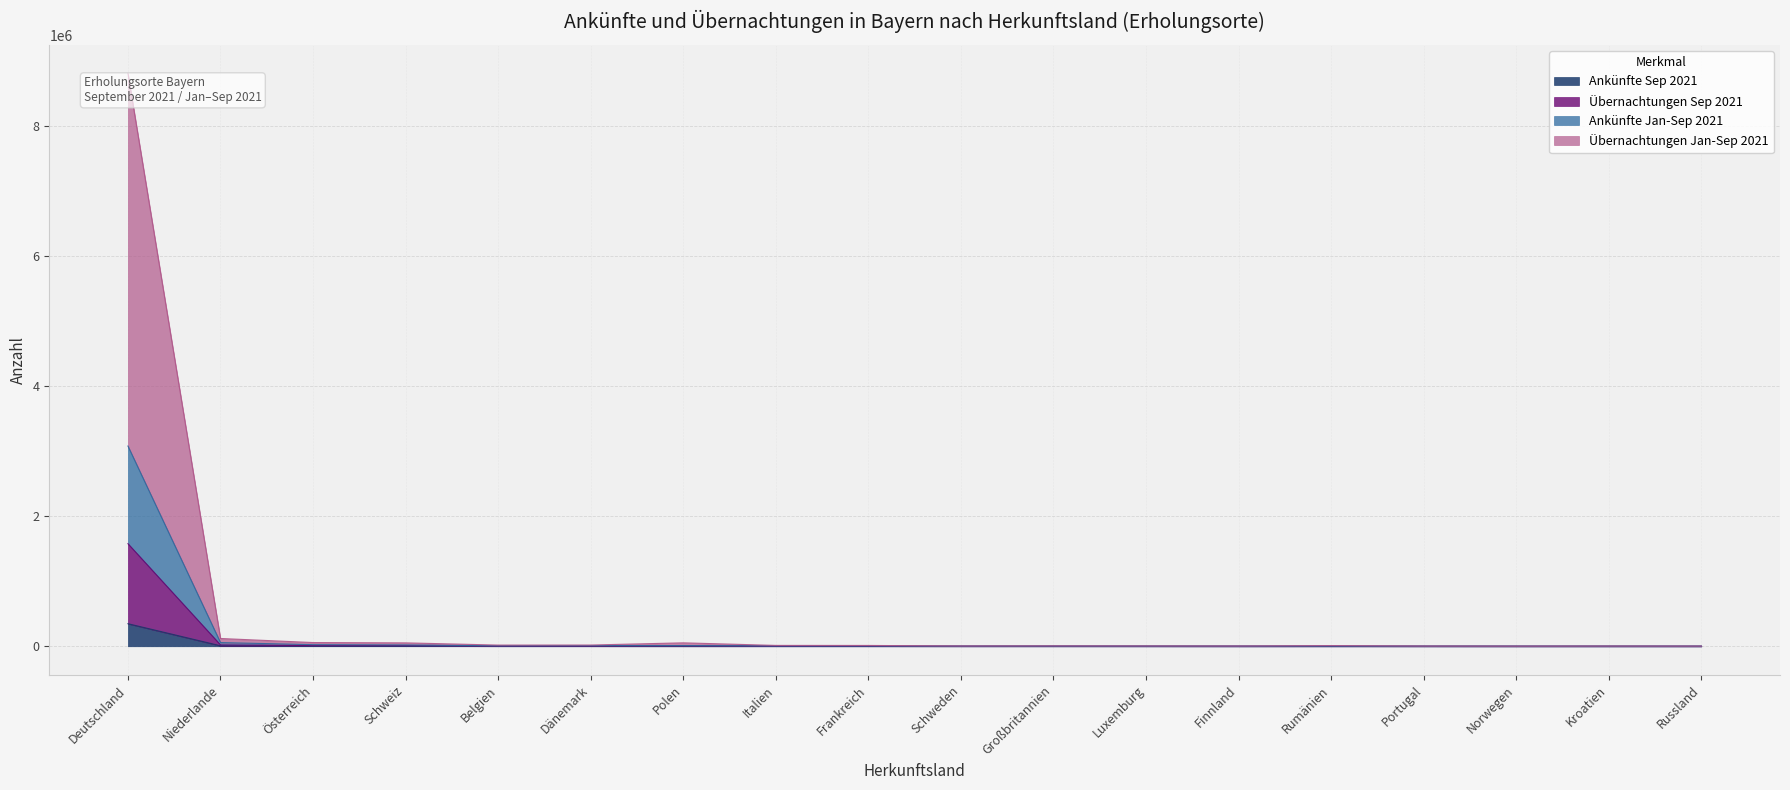

At which category is the sum across all series the highest?

Deutschland